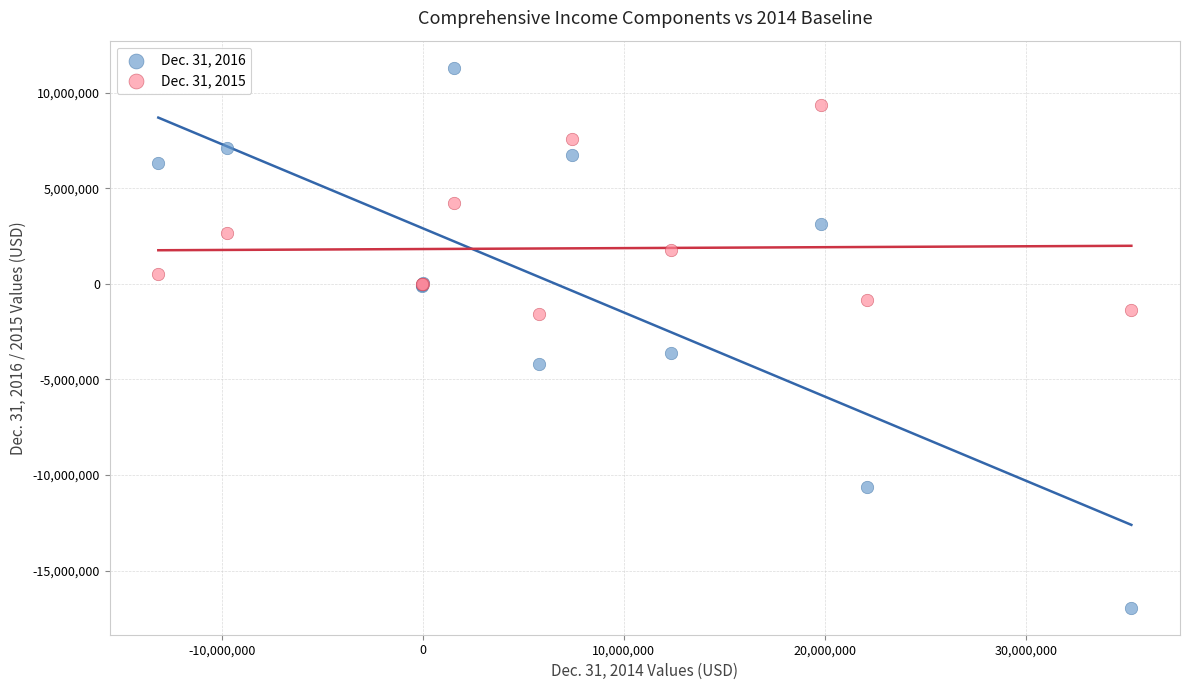

Which series reaches the maximum Y coordinate?

Dec. 31, 2016